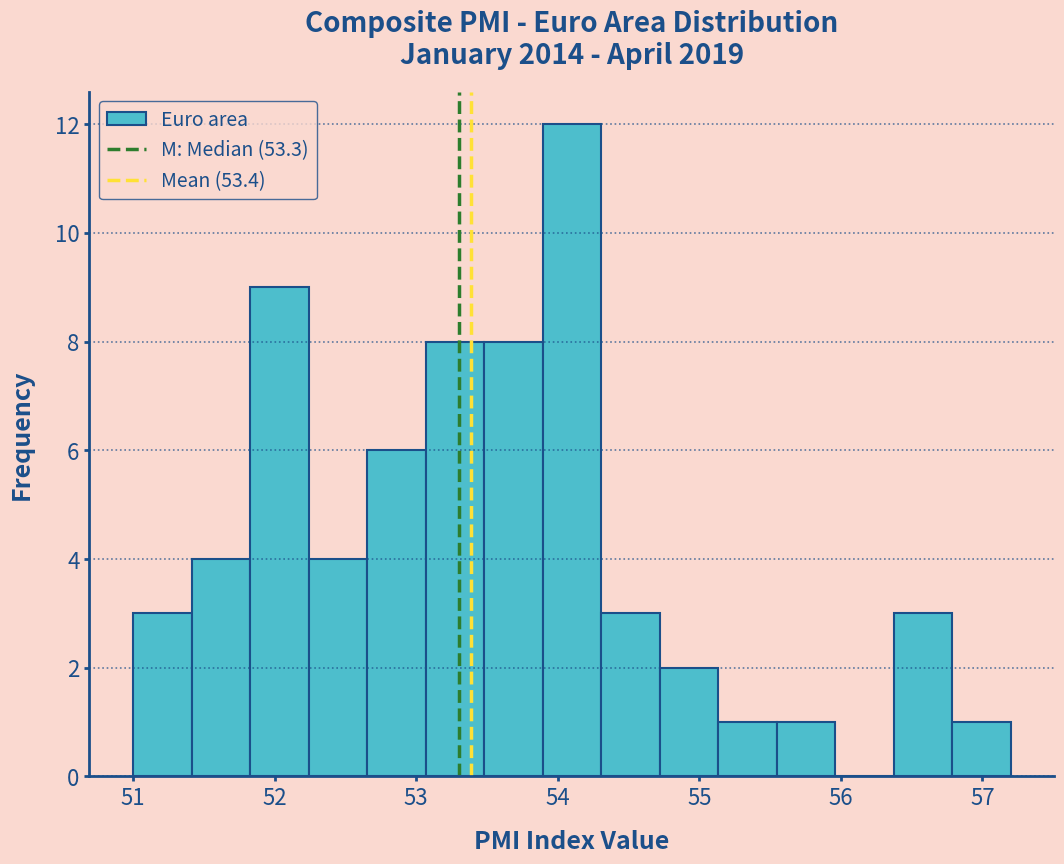

Reading left to right, list every bar in this chart as the range it spans on the x-axis followed by its height. Neither the bar edges nor the heights are printed on the chart, so give them approximately, as read against the axes.

51.0 to 51.4: 3
51.4 to 51.8: 4
51.8 to 52.2: 9
52.2 to 52.7: 4
52.7 to 53.1: 6
53.1 to 53.5: 8
53.5 to 53.9: 8
53.9 to 54.3: 12
54.3 to 54.7: 3
54.7 to 55.1: 2
55.1 to 55.5: 1
55.5 to 56.0: 1
56.0 to 56.4: 0
56.4 to 56.8: 3
56.8 to 57.2: 1